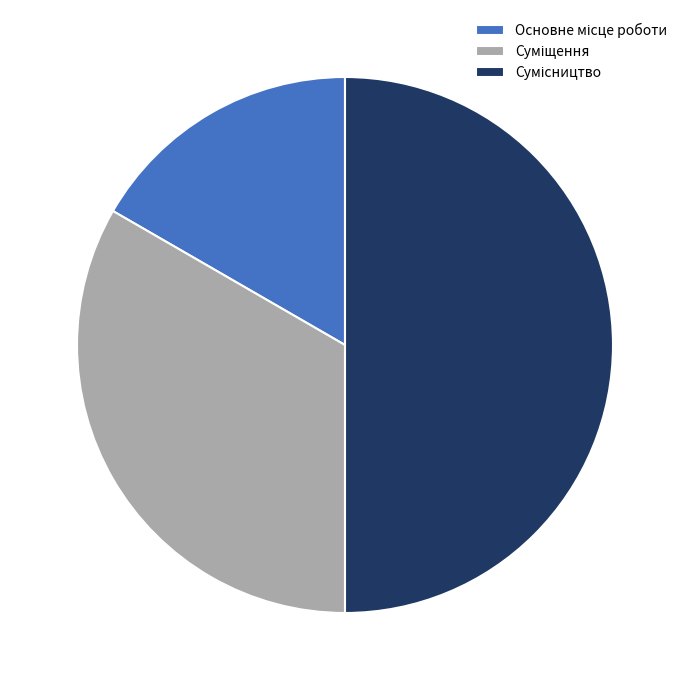

Count the number of slices in the pie.

3